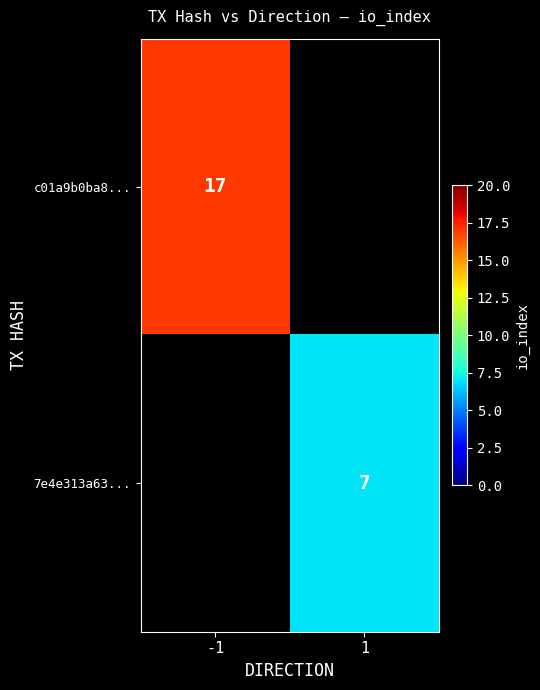

The 7e4e313a63... series shows 10 at 1. True or false?

False